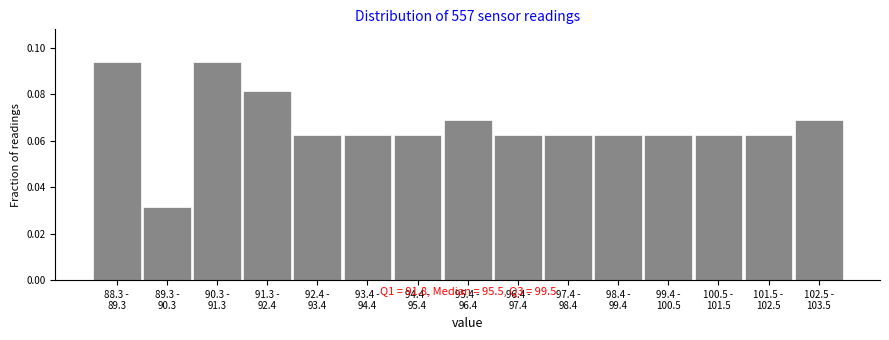

What is the sum of all values?

1.0